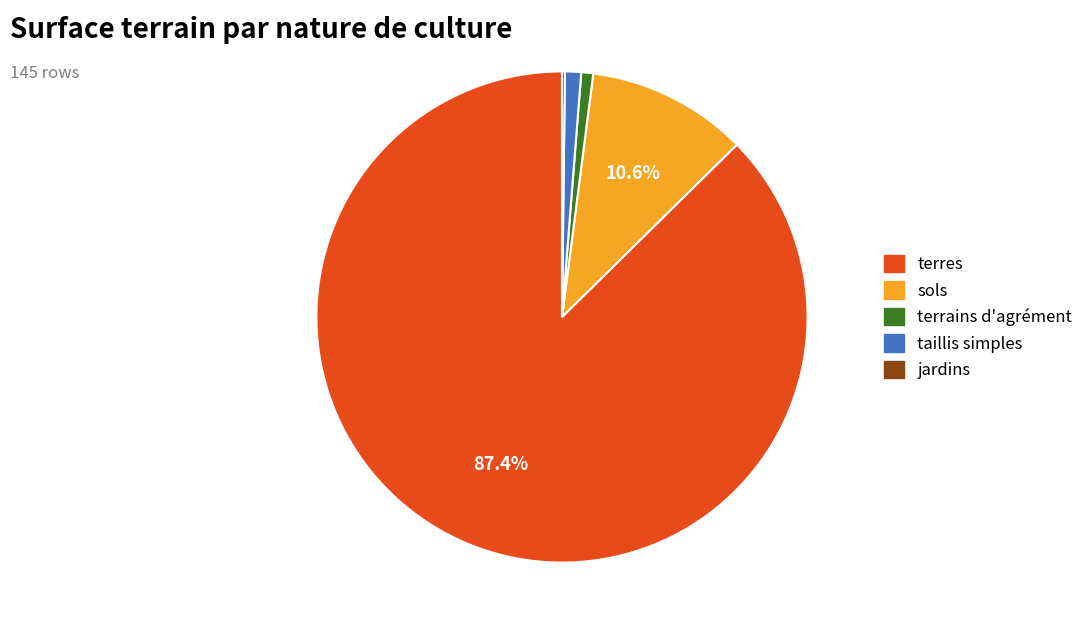

Between terres and terrains d'agrément, which is larger?

terres